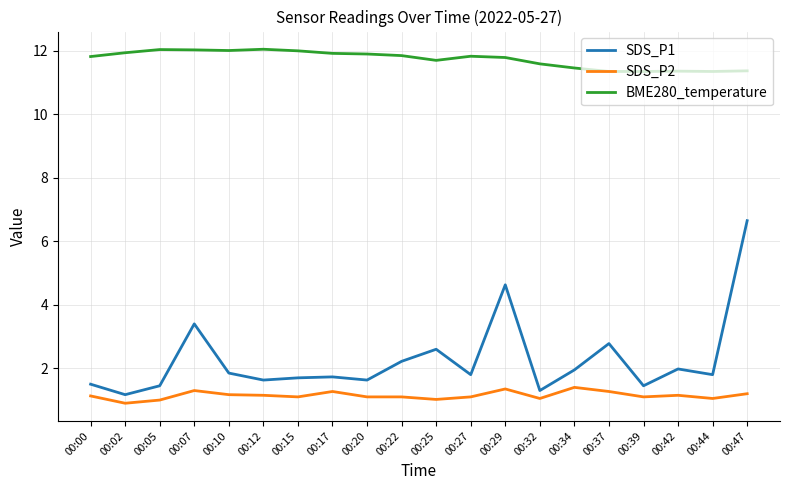

What is the maximum value shown in the chart?

12.1